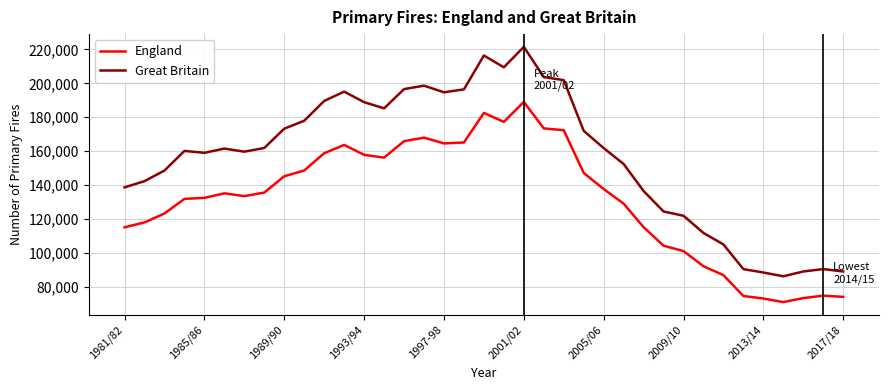

True or false: Great Britain and England cross at least once.

False